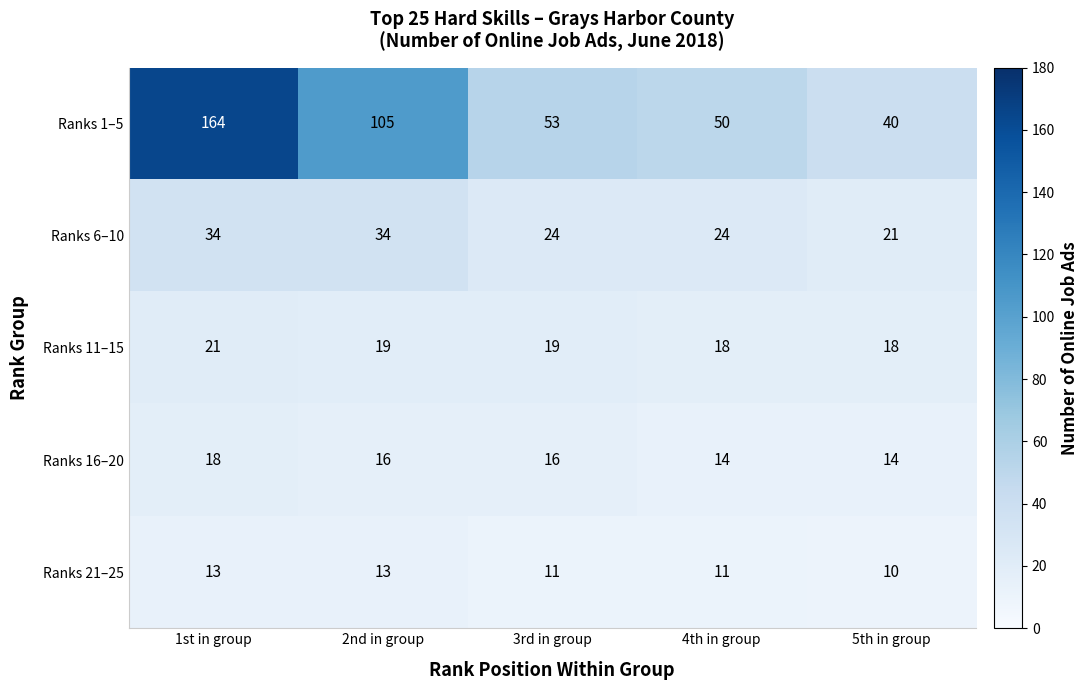

What is the sum of the Ranks 6–10 values at 3rd in group and 2nd in group?

58